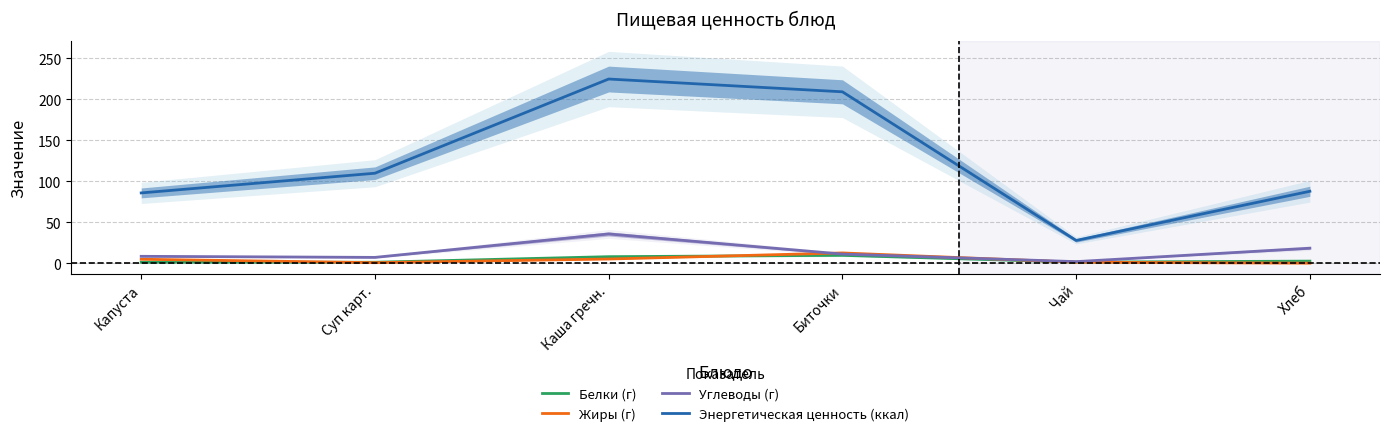

At which category does Белки (г) reach its first local valley?

Чай